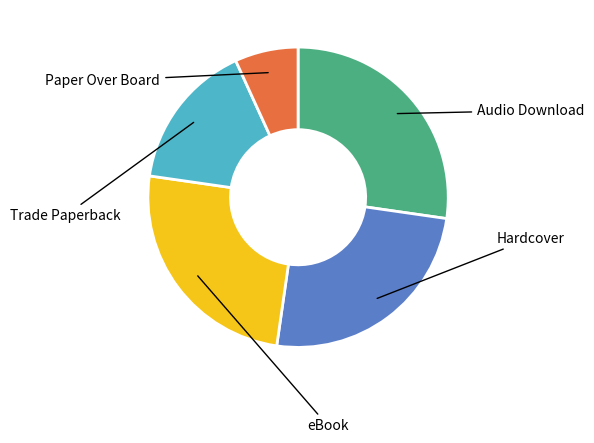

Does any single category account for the majority?

No